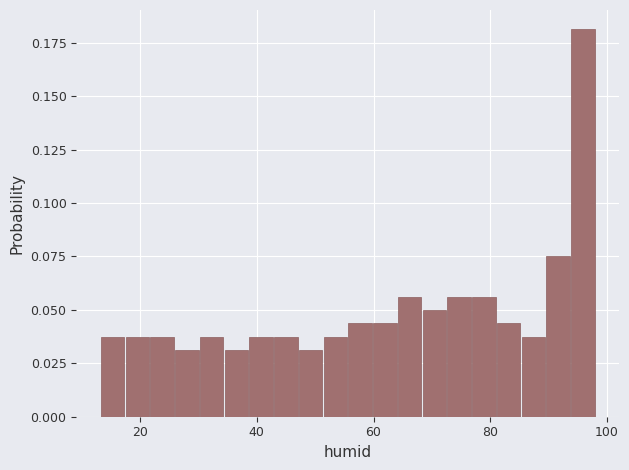

Read against the x-axis, roughly where is the centre of the tallest bar?

96